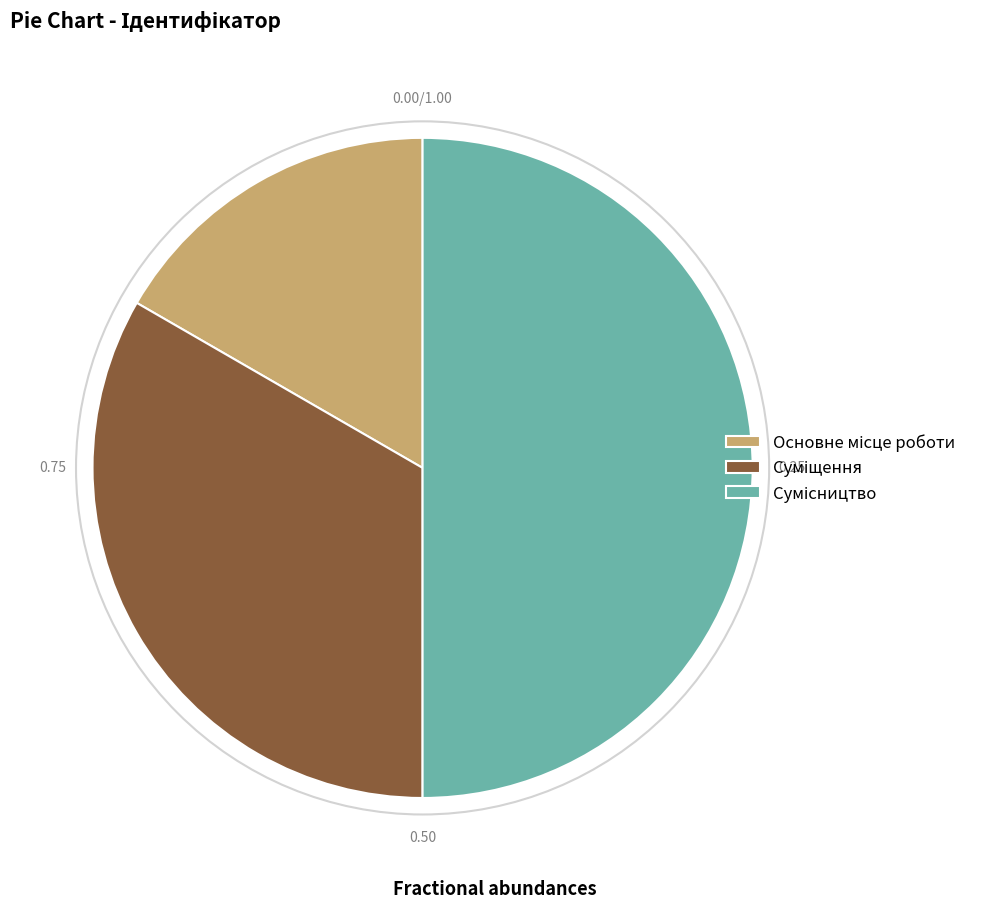

What percentage is the Основне місце роботи slice, to the nearest percent?

17%